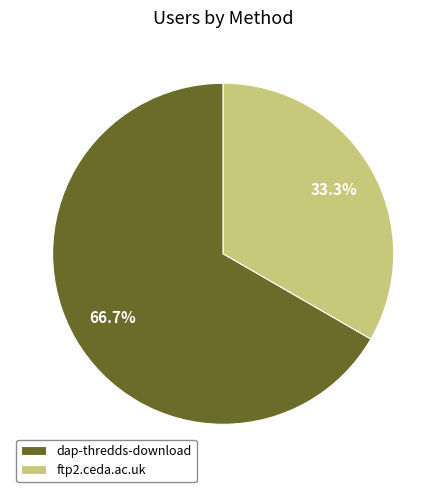

How many segments does this pie chart have?

2